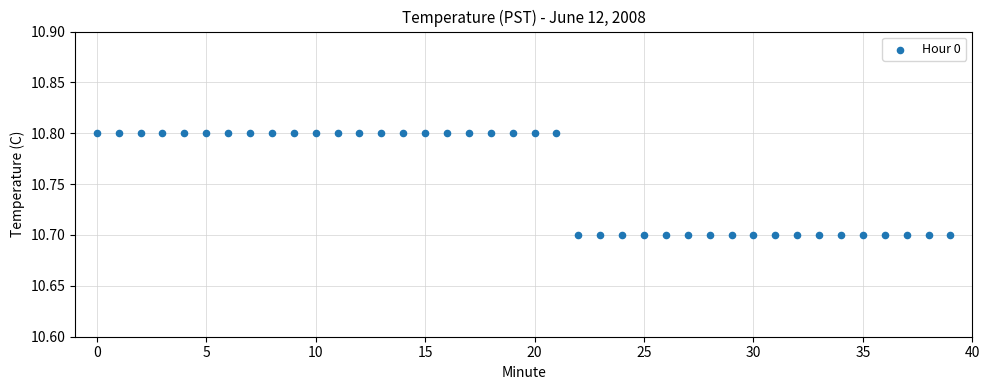

How many points are shown in the scatter plot?

40